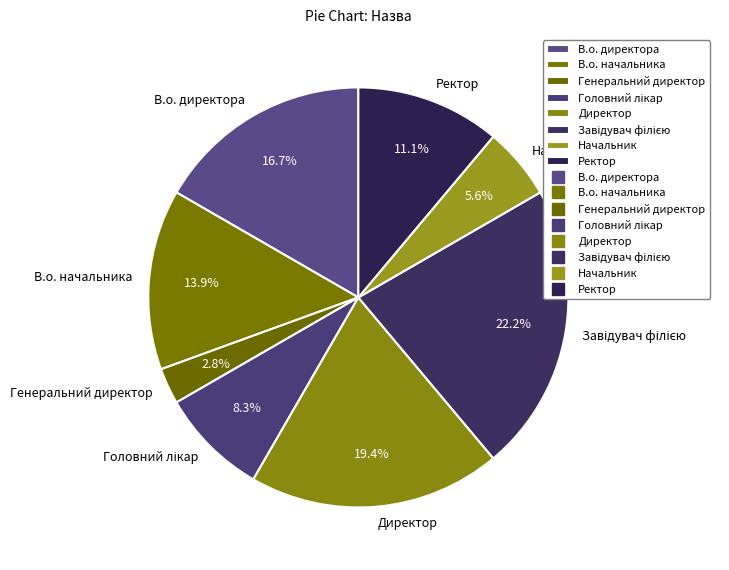

Approximately how many times larger is the value at Ректор compared to В.о. начальника?

0.8